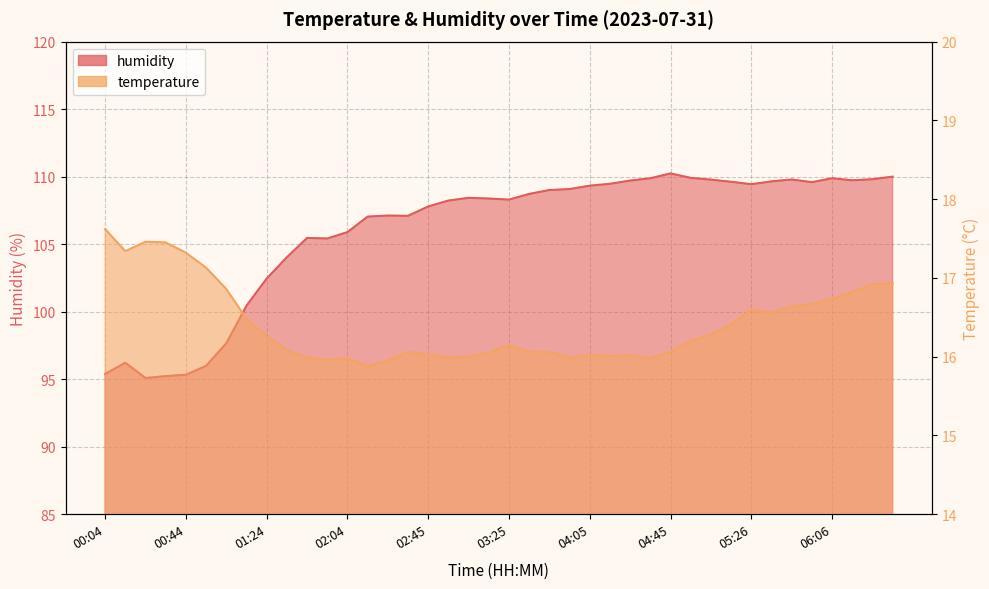

Read the temperature value at 06:16.

16.8